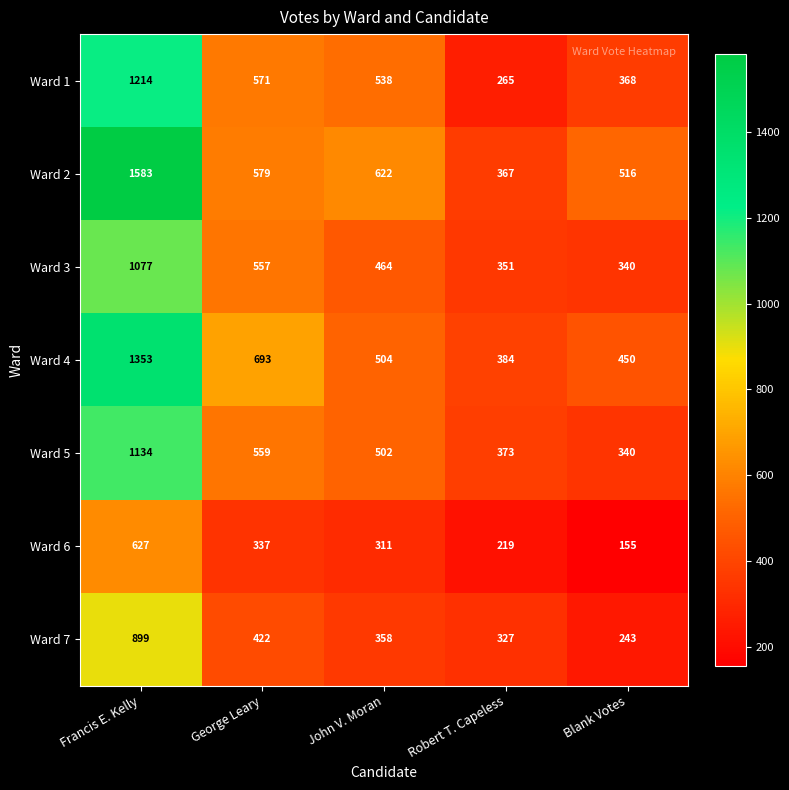

List the labels in order of Ward 2 value, smallest first.

Robert T. Capeless, Blank Votes, George Leary, John V. Moran, Francis E. Kelly